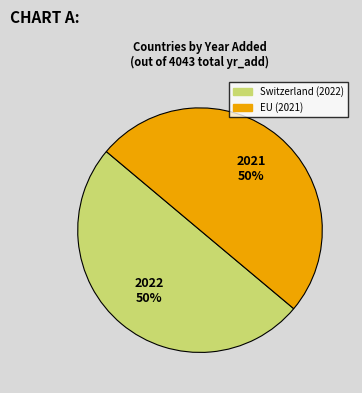

The Switzerland slice represents 50% of the pie. True or false?

True